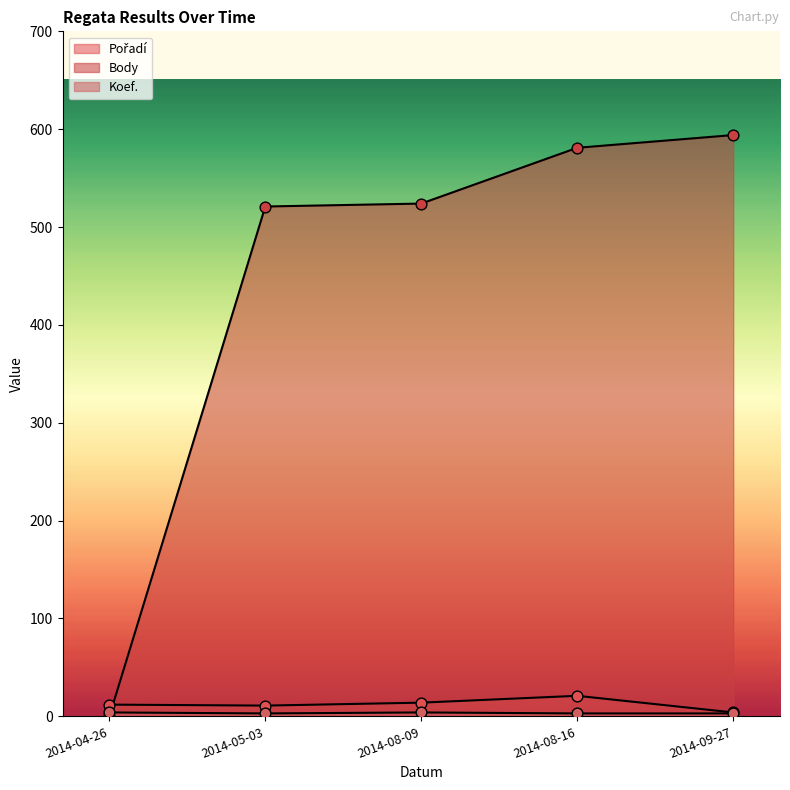

Which series contains the highest Y value?

Body